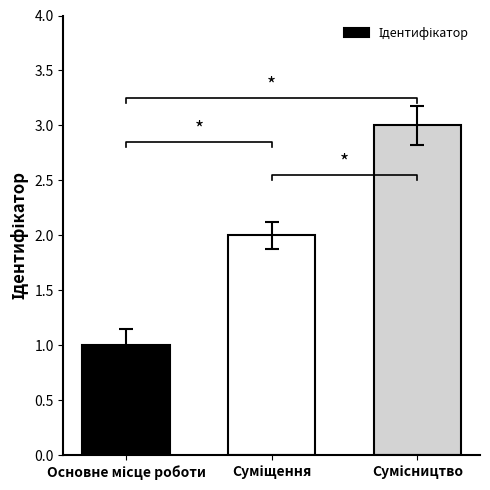

How many values are between 1 and 3?

3